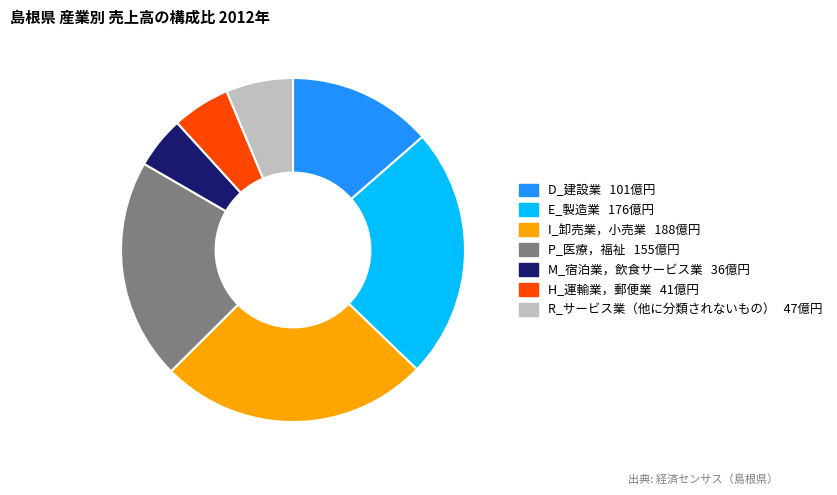

Which has a higher value, M_宿泊業，飲食サービス業 or H_運輸業，郵便業?

H_運輸業，郵便業